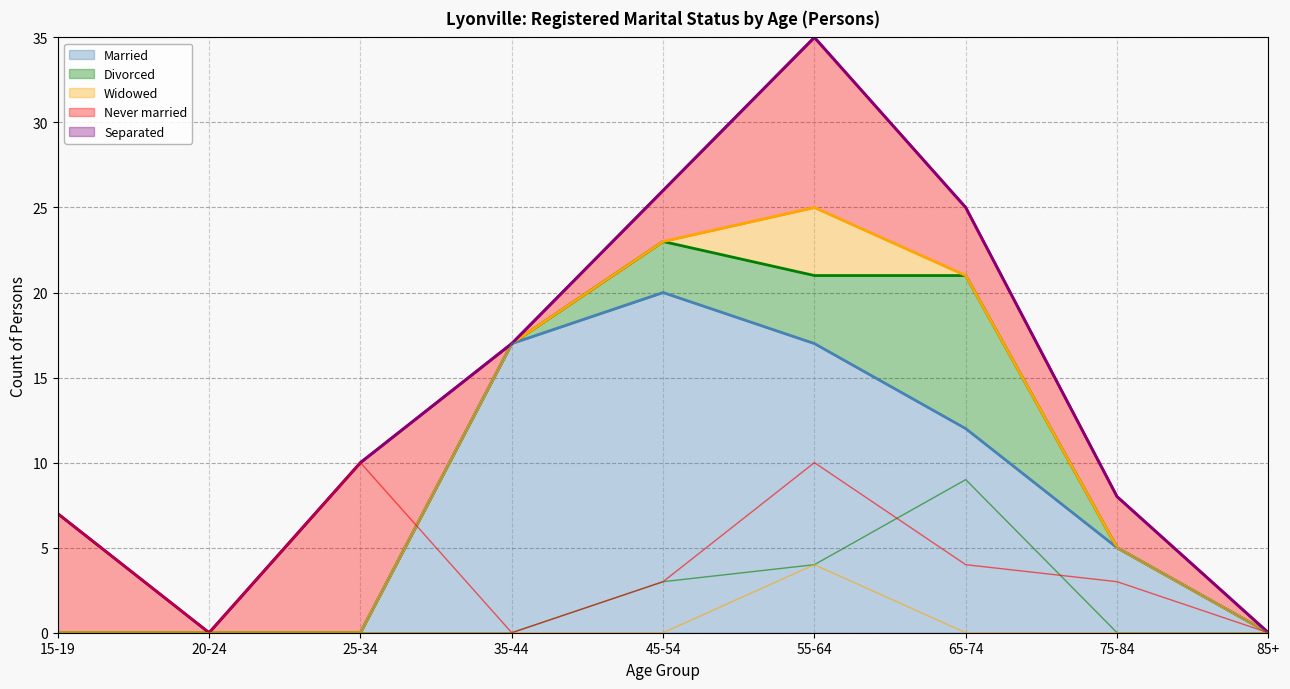

The Divorced series shows -3 at 75-84. True or false?

False